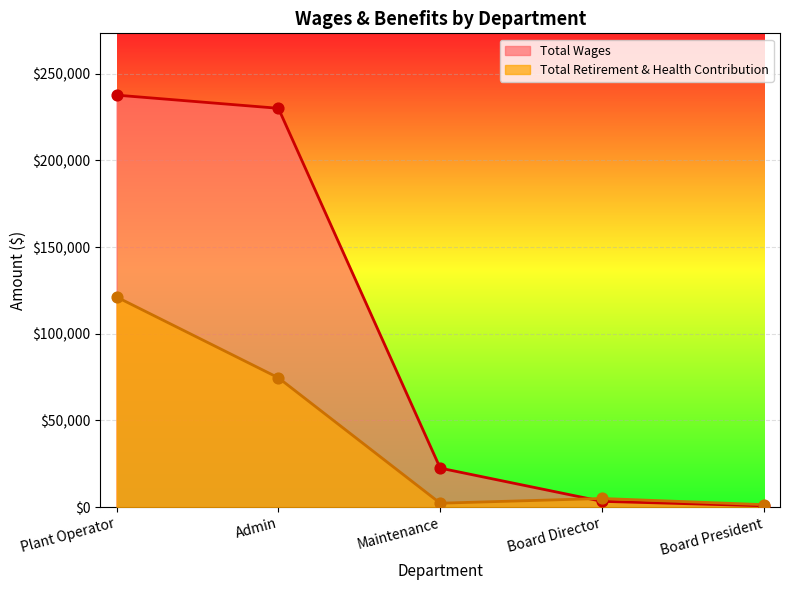

Which series has the largest Y range (max minus min)?

Total Wages